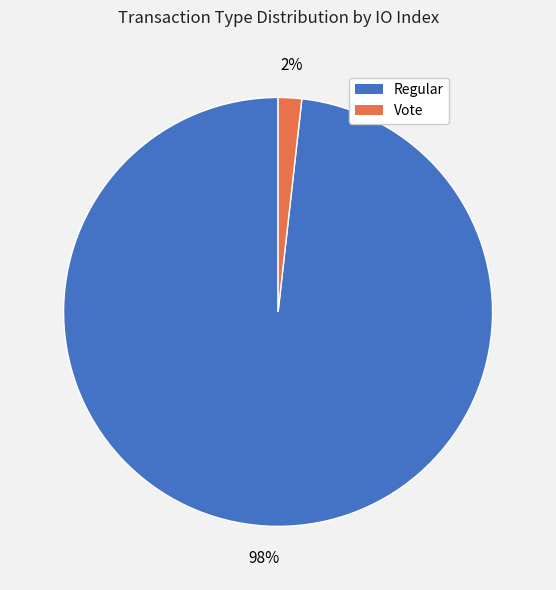

To the nearest percent, what percentage of the pie is Regular?

98%